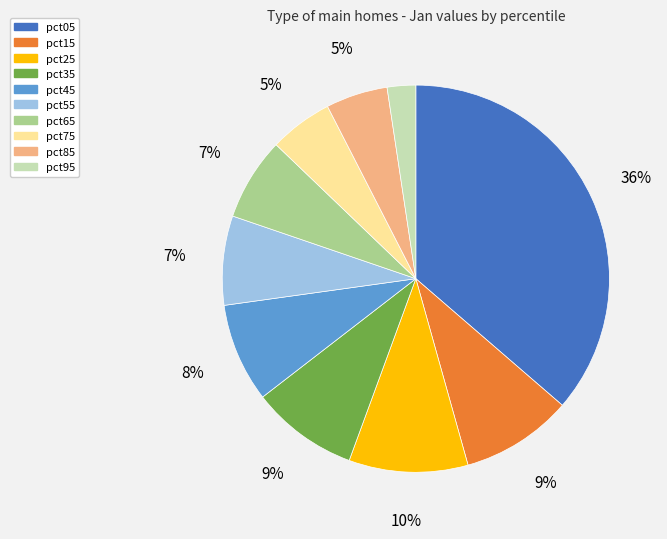

Which slice is the largest?

pct05